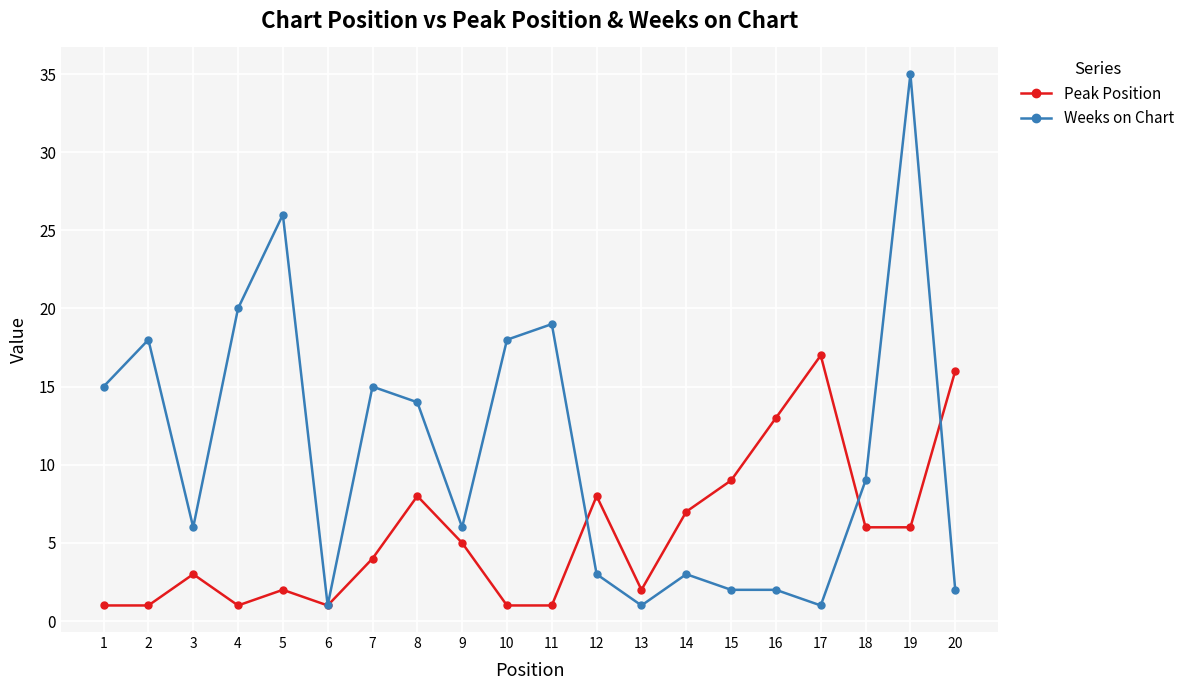

Read the Weeks on Chart value at 5.

26